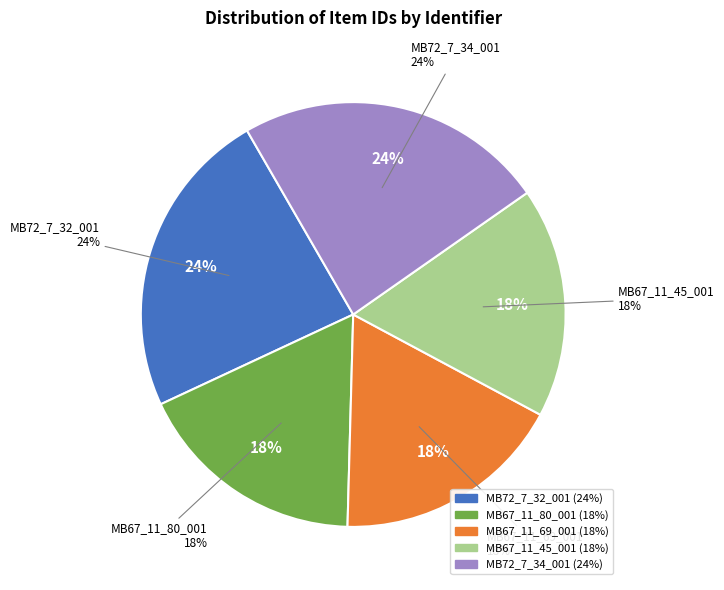

Is MB72_7_34_001 the majority of the pie?

No